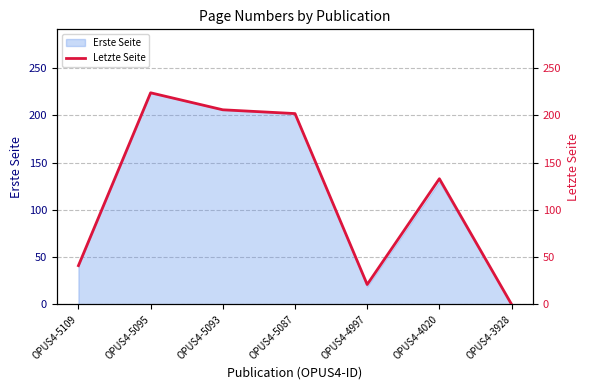

At which label does the data first exceed 133?

OPUS4-5095